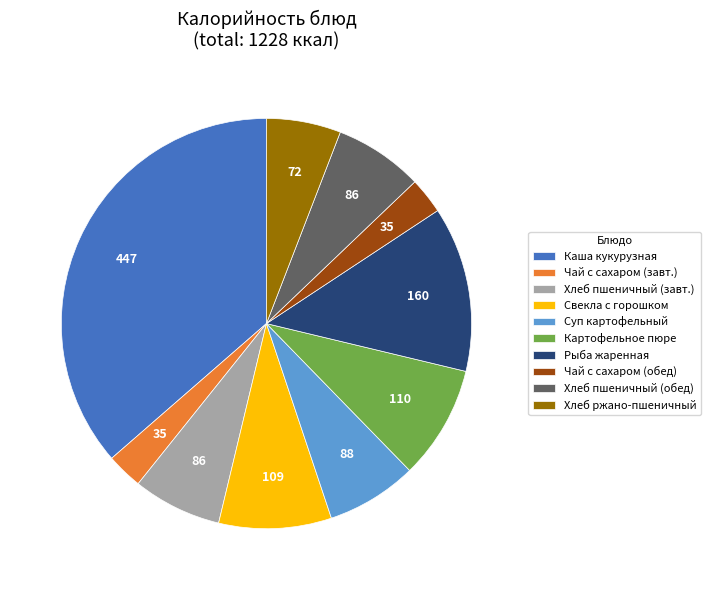

Between Чай с сахаром (завт.) and Суп картофельный, which is larger?

Суп картофельный